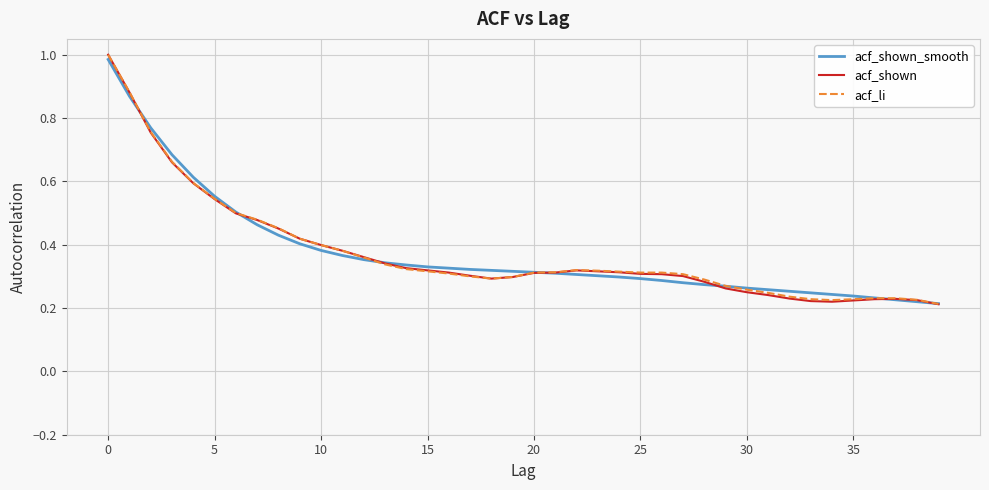

Which series has the largest range (max minus min)?

acf_shown